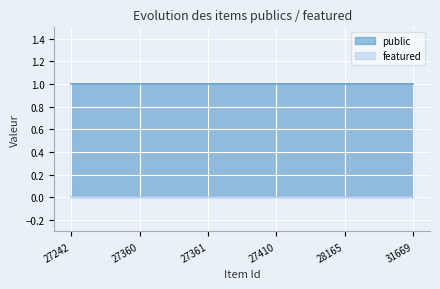

Reading left to right, transcribe all the data shown in this chart.

public: 1	1	1	1	1	1
featured: 0	0	0	0	0	0